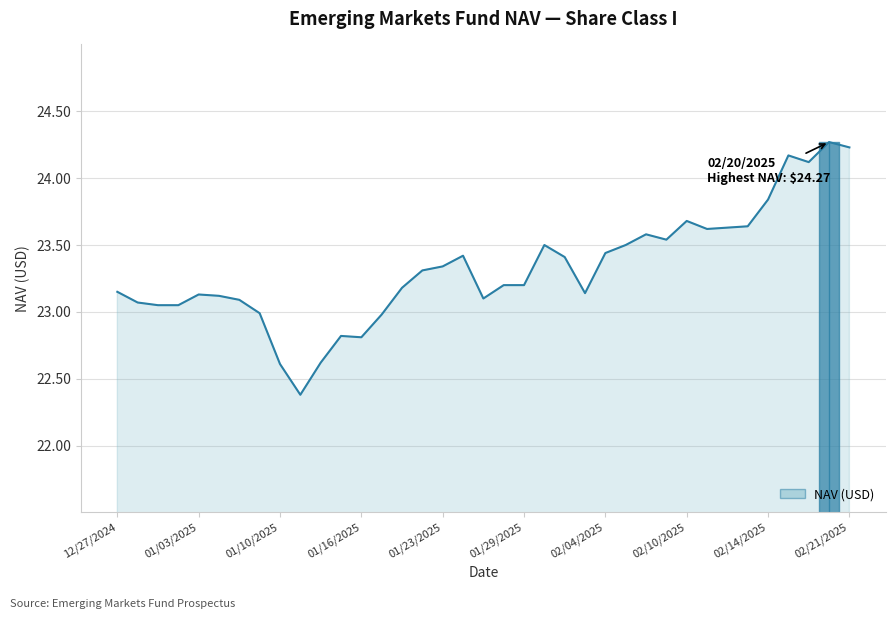

Does the chart have visible grid lines?

Yes